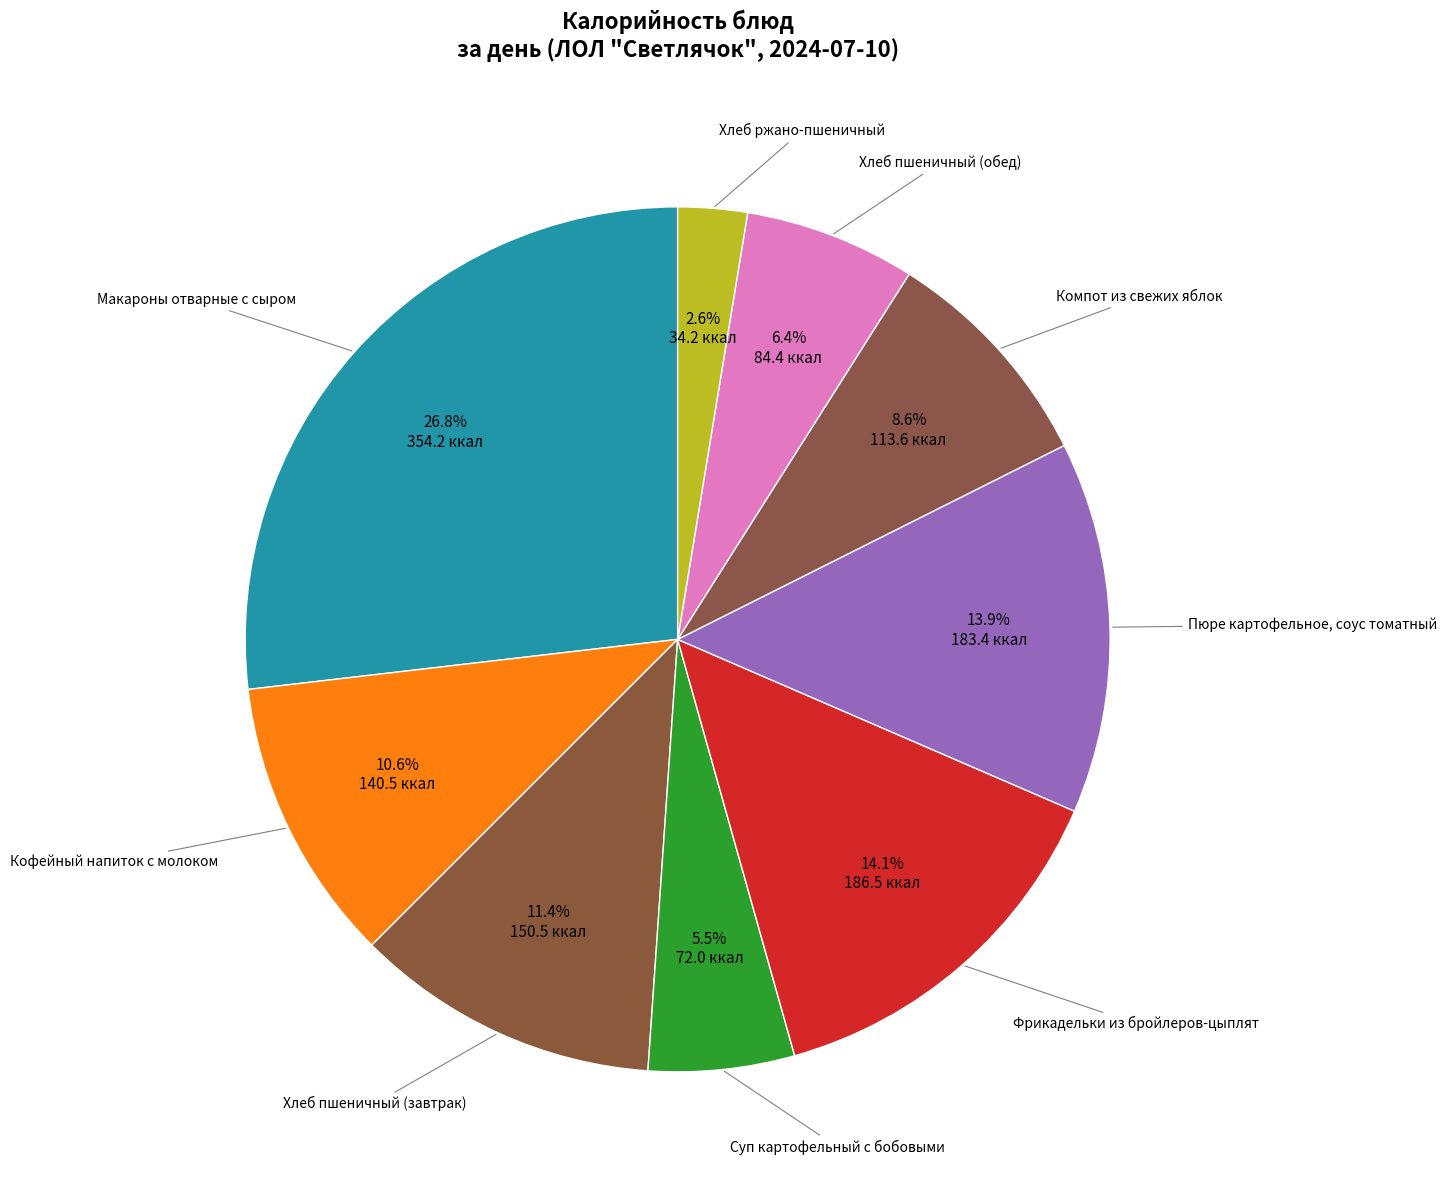

How many slices are in this pie chart?

9